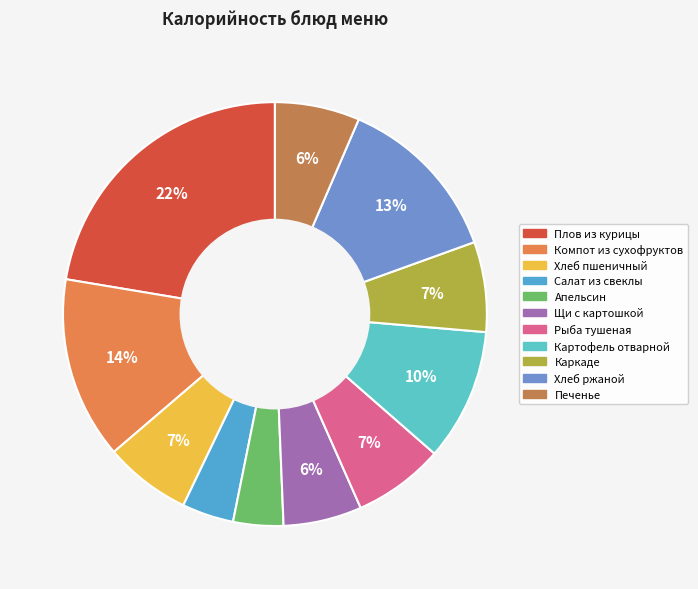

How many slices are in this pie chart?

11